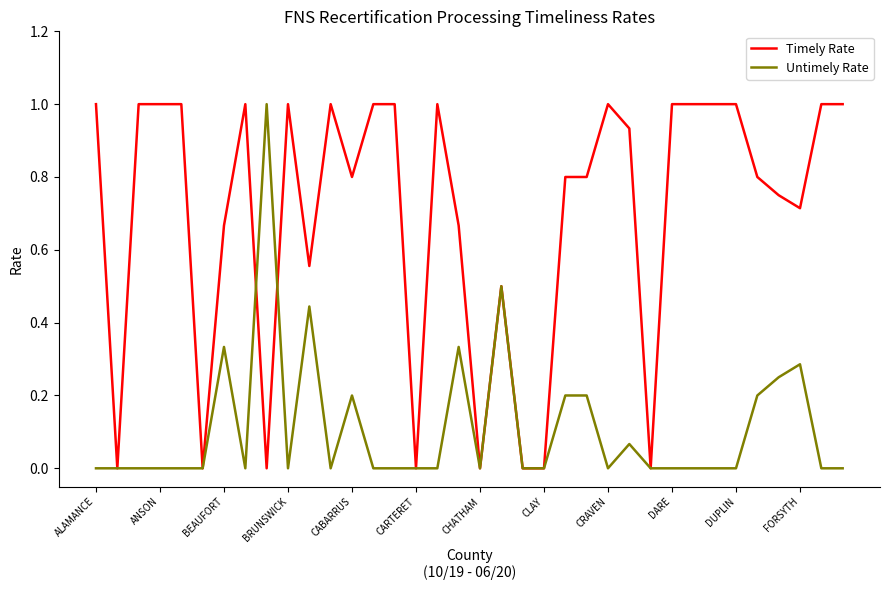

Count the number of categories in the chart.

36